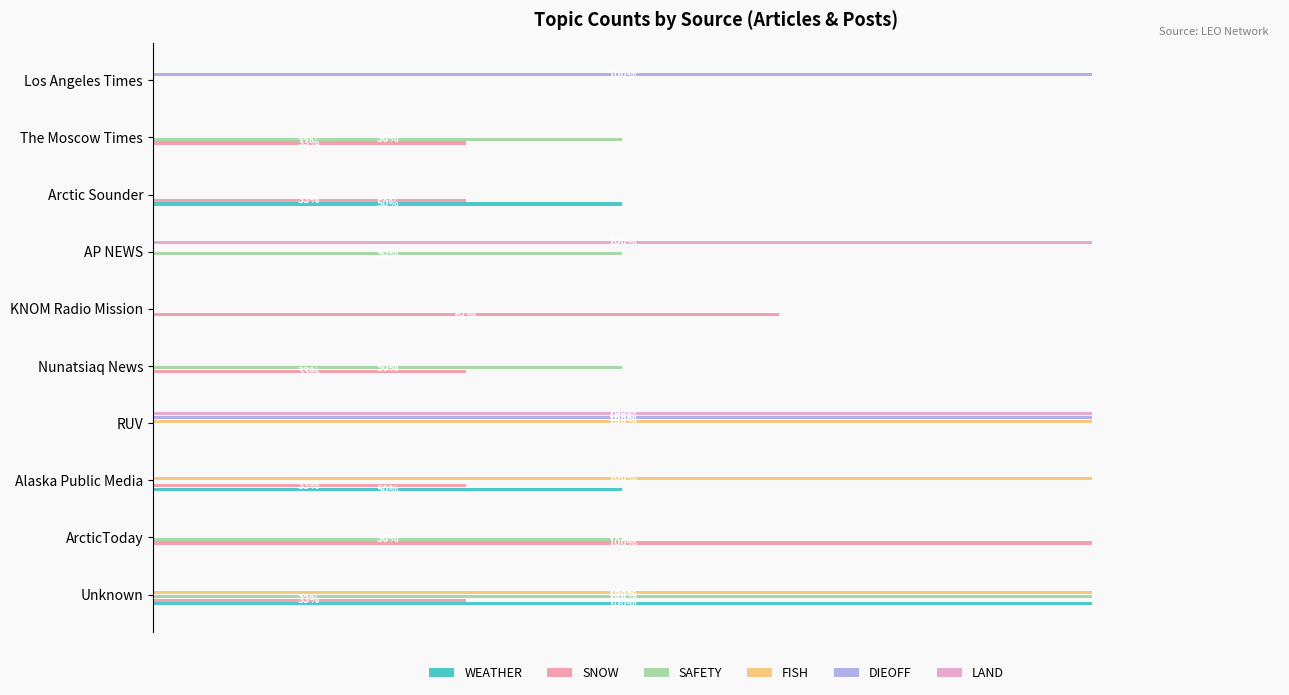

Which series has the widest spread of values?

WEATHER